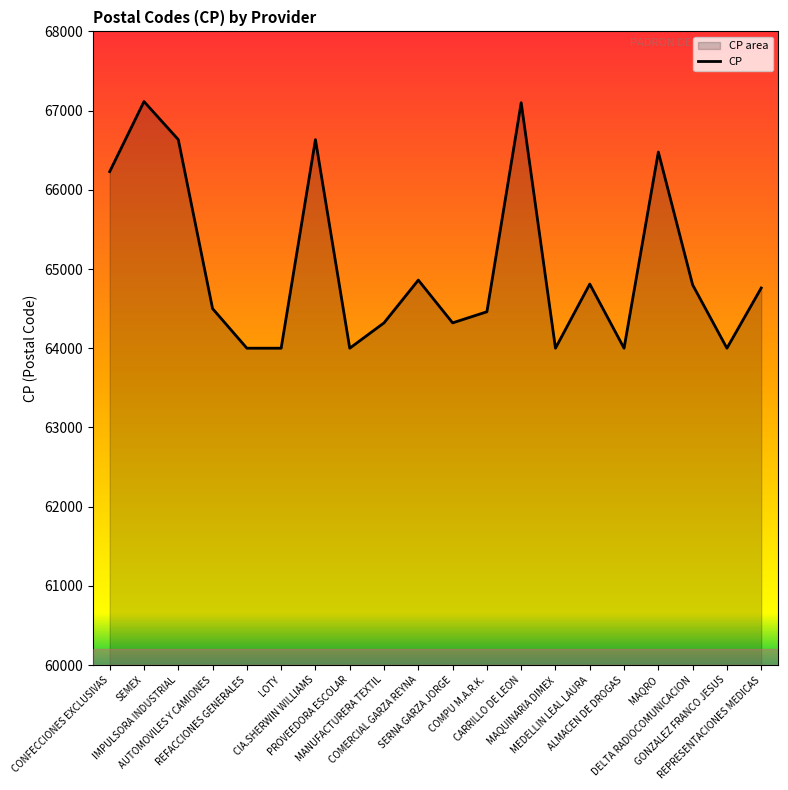

Reading right to left, what are all the values shown in this chart?

REPRESENTACIONES MEDICAS=64760	GONZALEZ FRANCO JESUS=64000	DELTA RADIOCOMUNICACION=64800	MAQRO=66477	ALMACEN DE DROGAS=64000	MEDELLIN LEAL LAURA=64810	MAQUINARIA DIMEX=64000	CARRILLO DE LEON=67100	COMPU M.A.R.K.=64460	SERNA GARZA JORGE=64320	COMERCIAL GARZA REYNA=64860	MANUFACTURERA TEXTIL=64320	PROVEEDORA ESCOLAR=64000	CIA.SHERWIN WILLIAMS=66633	LOTY=64000	REFACCIONES GENERALES=64000	AUTOMOVILES Y CAMIONES=64500	IMPULSORA INDUSTRIAL=66634	SEMEX=67114	CONFECCIONES EXCLUSIVAS=66230